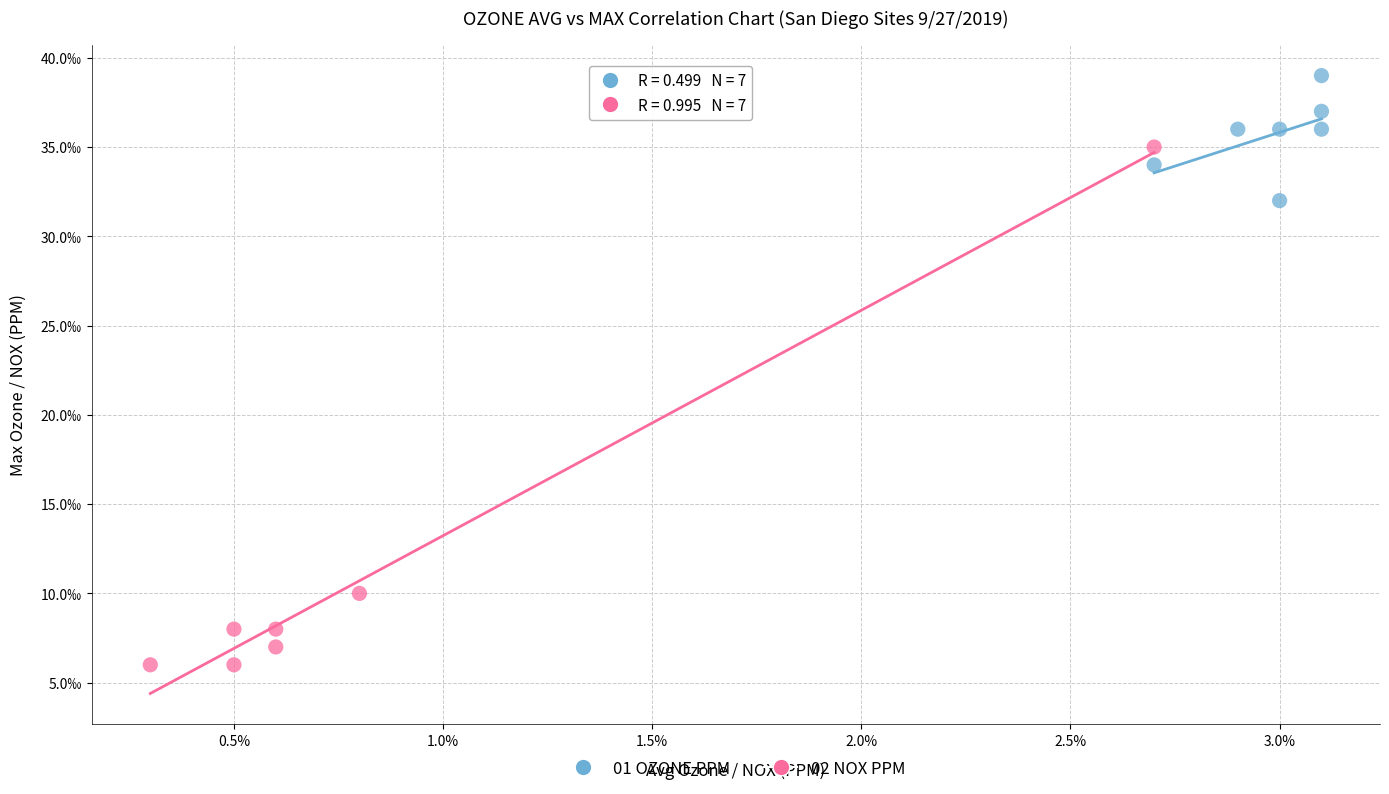

What are all the series names shown in the legend?

01 OZONE PPM, 02 NOX PPM